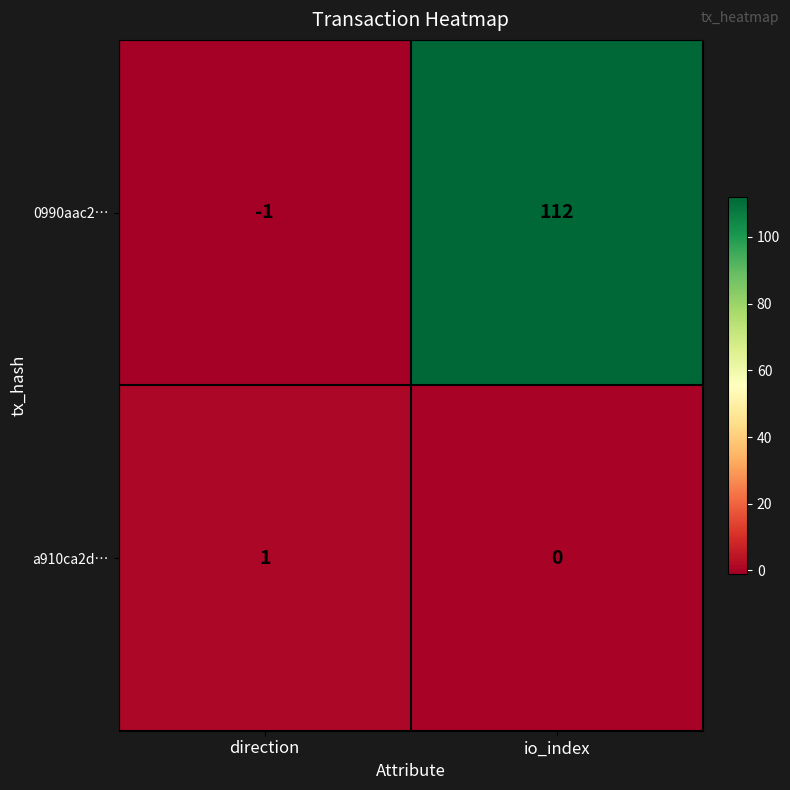

How many categories are shown in the chart?

2